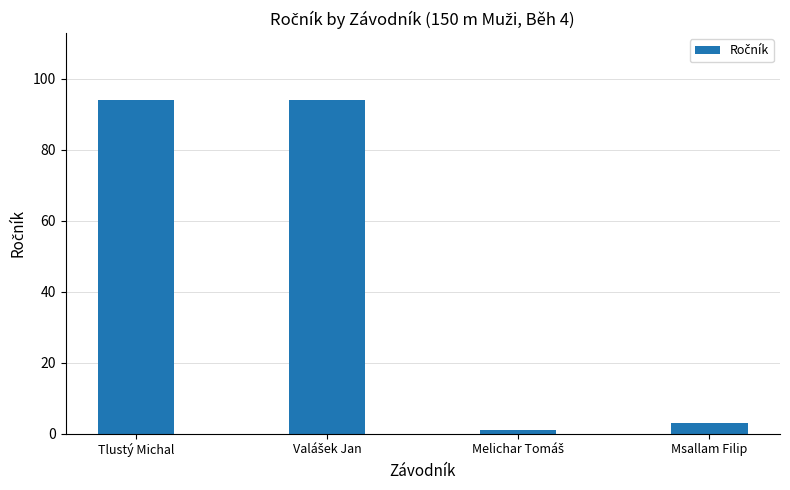

What is the label of the 1st bar from the left?

Tlustý Michal